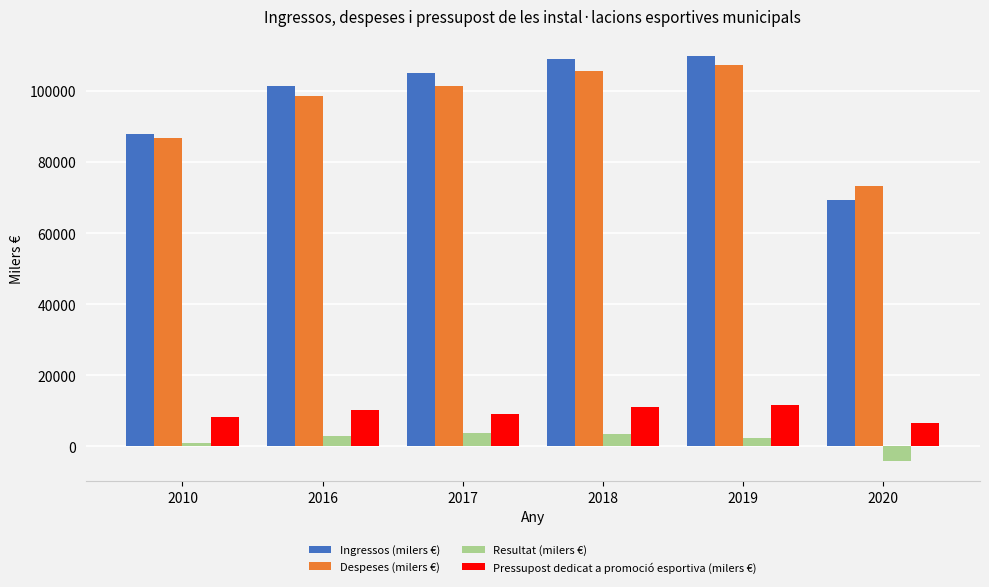

How many groups of bars are there?

6